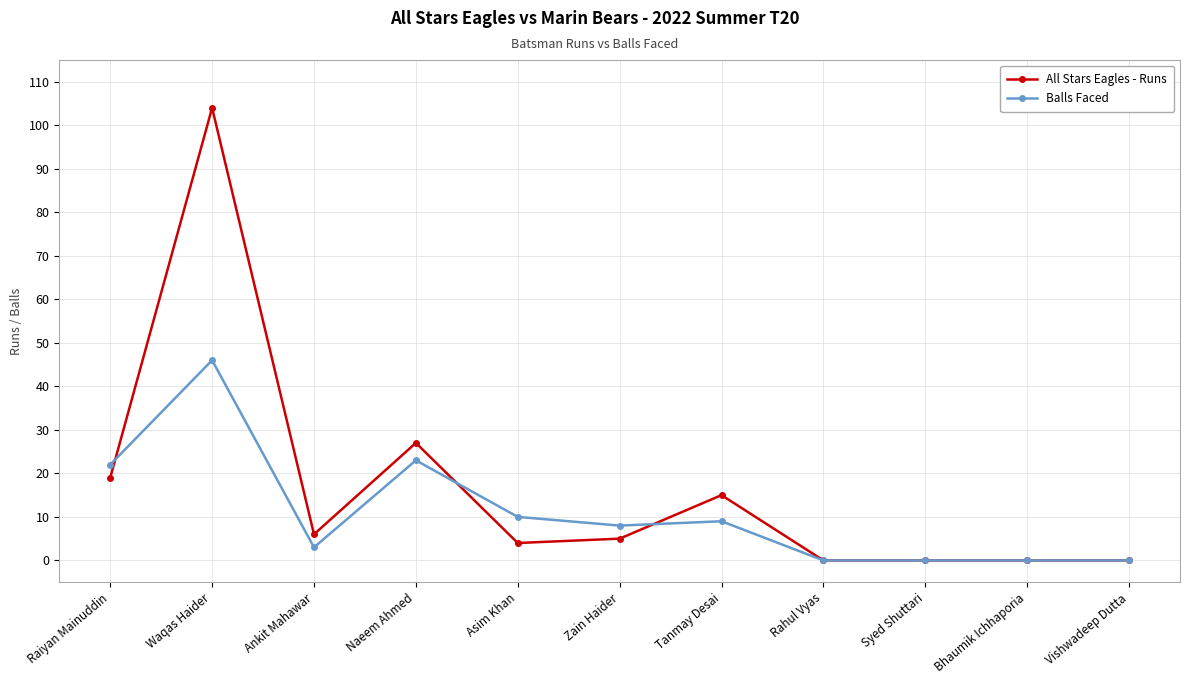

At Asim Khan, list the series in order from smallest to largest.

All Stars Eagles - Runs, Balls Faced